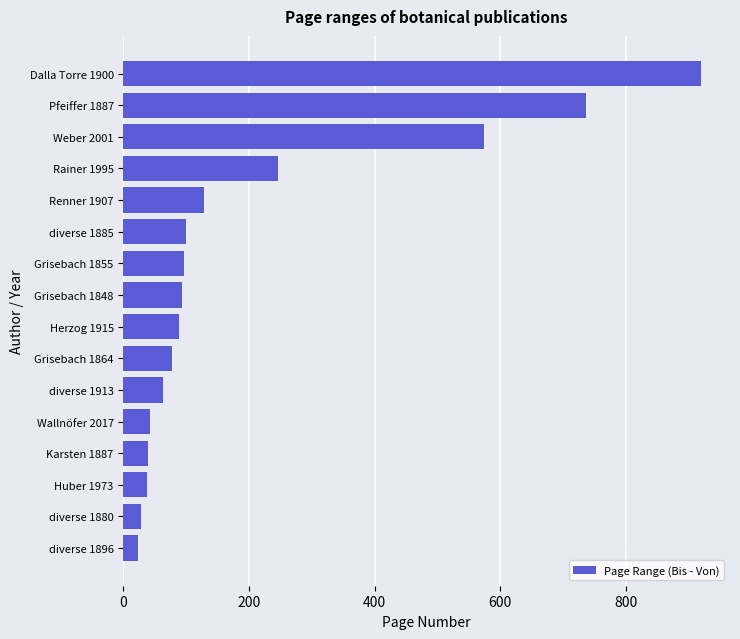

What is the average value?

206